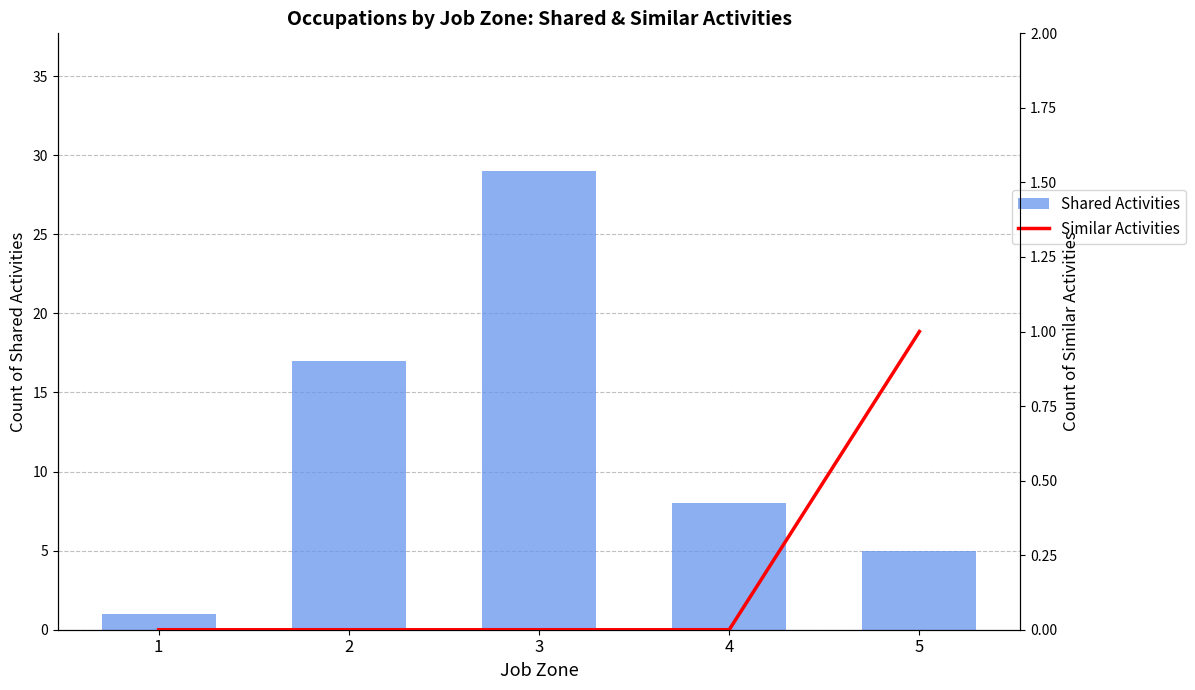

Rank the categories by Similar Activities value from highest to lowest.

5, 1, 2, 3, 4